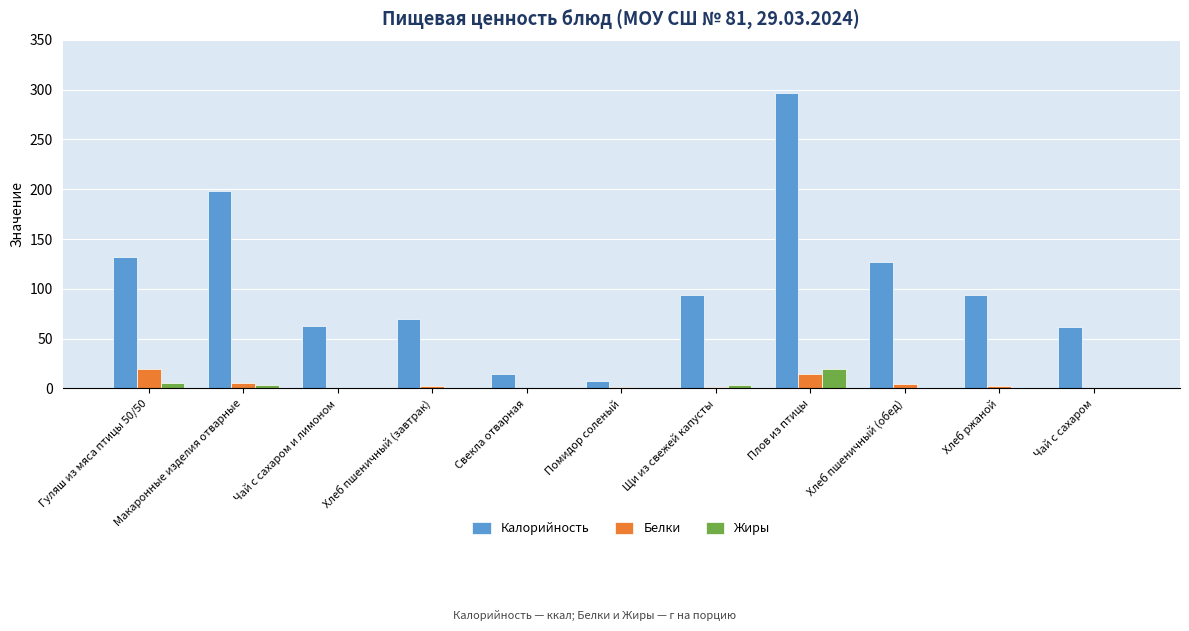

What is the difference between the Белки values at Хлеб ржаной and Чай с сахаром?

2.1